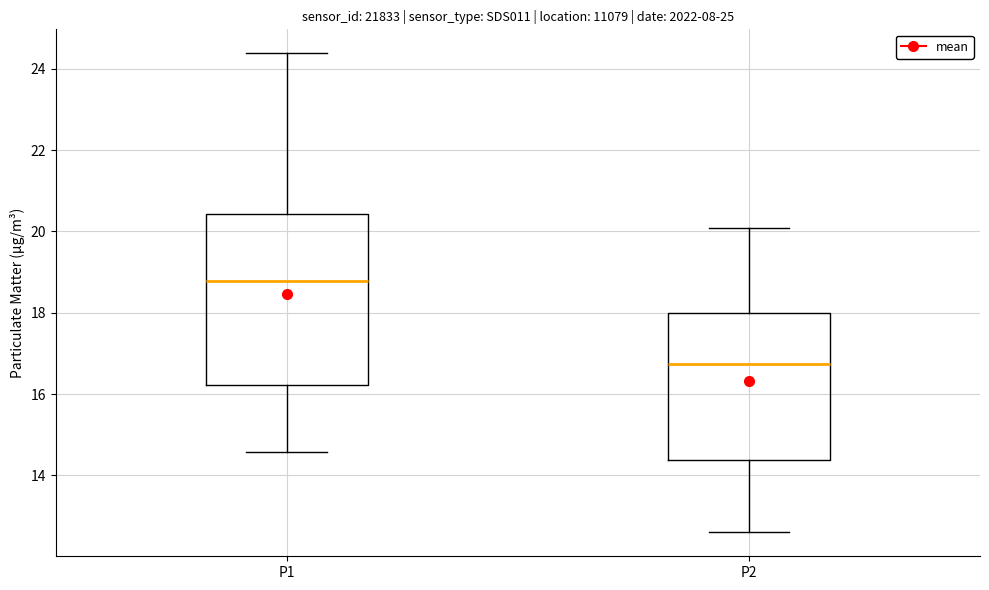

Reading left to right, read every box against the y-axis: the position of its median line, the range the box covers, and the ends of its whiskers. The values are not printed on the chart, so give them approximately, as read against the axis.

P1: median 18.8, box 16.2 to 20.4, whiskers 14.6 to 24.4
P2: median 16.8, box 14.4 to 18.0, whiskers 12.6 to 20.0